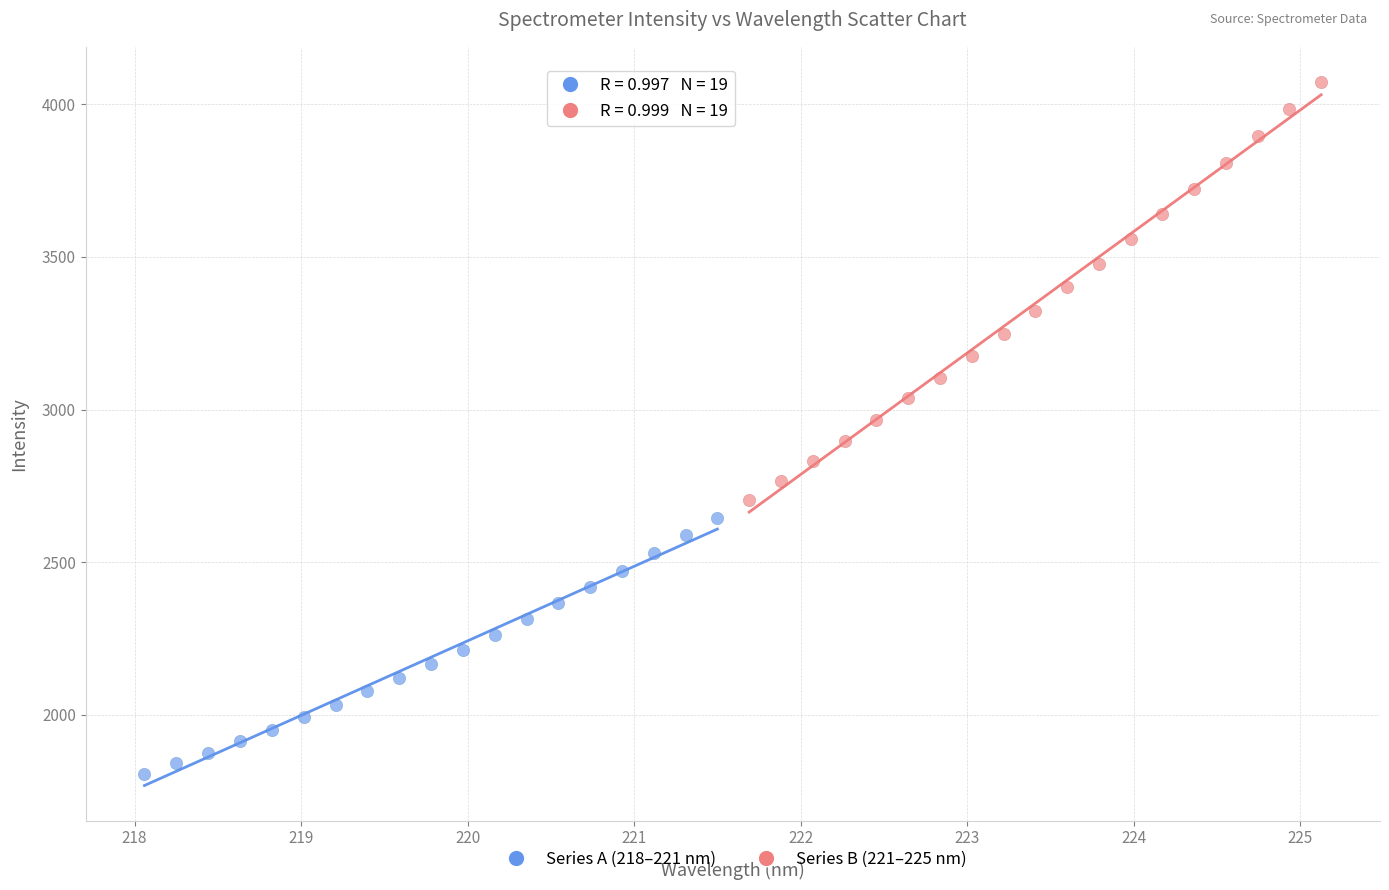

What are all the series names shown in the legend?

Series A (218–221 nm), Series B (221–225 nm)